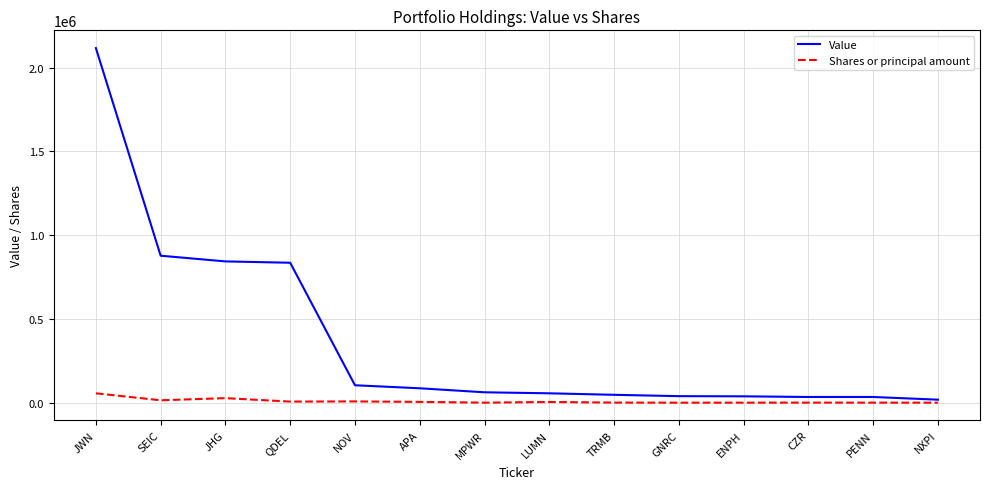

What is the highest value of the Value series?

2116000